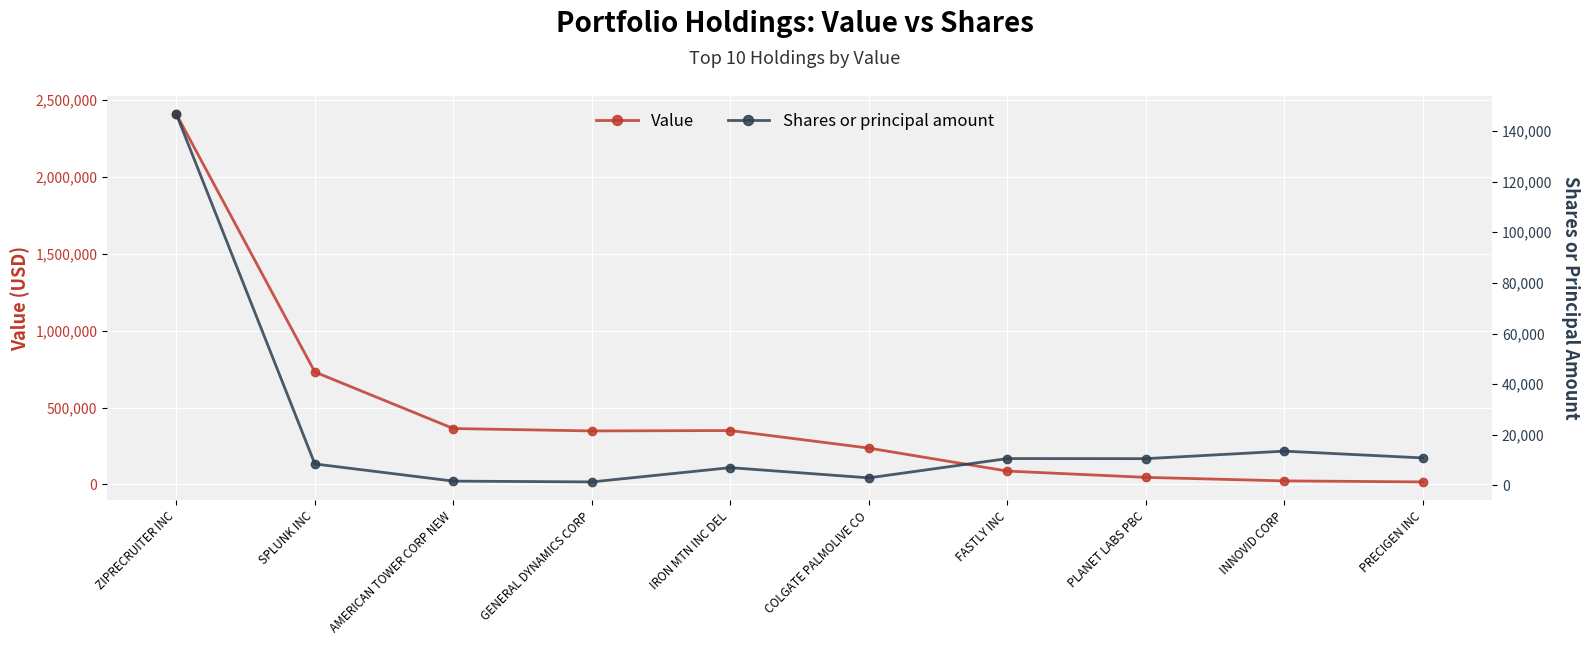

True or false: Value has a value of 23179 at INNOVID CORP.

True